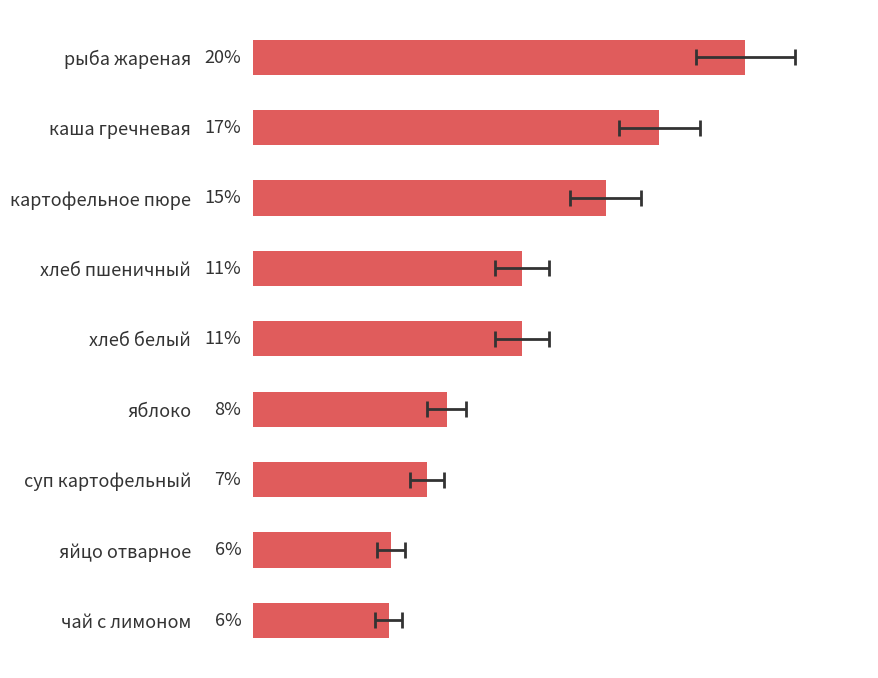

What is the minimum value shown in the chart?

5.6